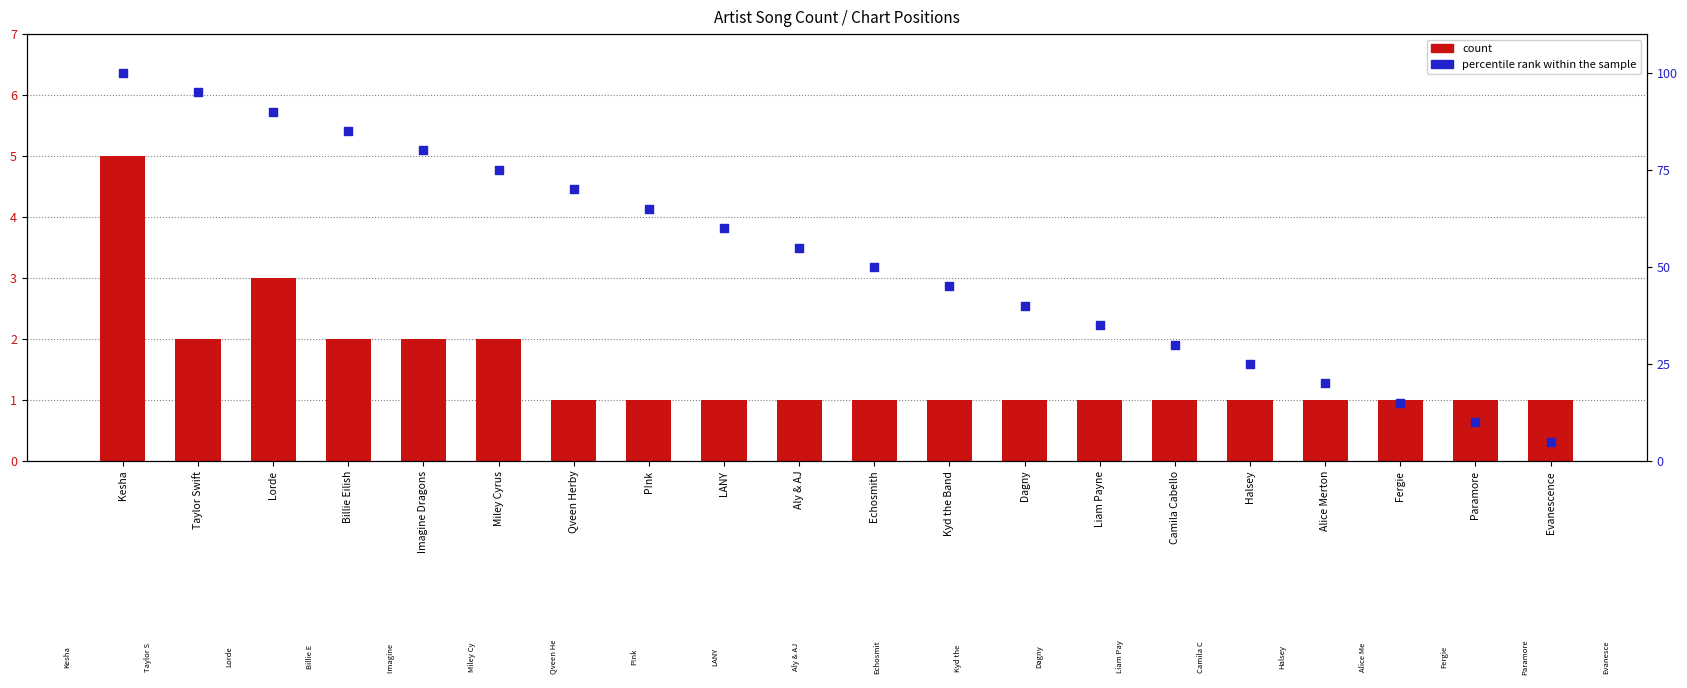

Which series has the largest total across all categories?

percentile rank within the sample